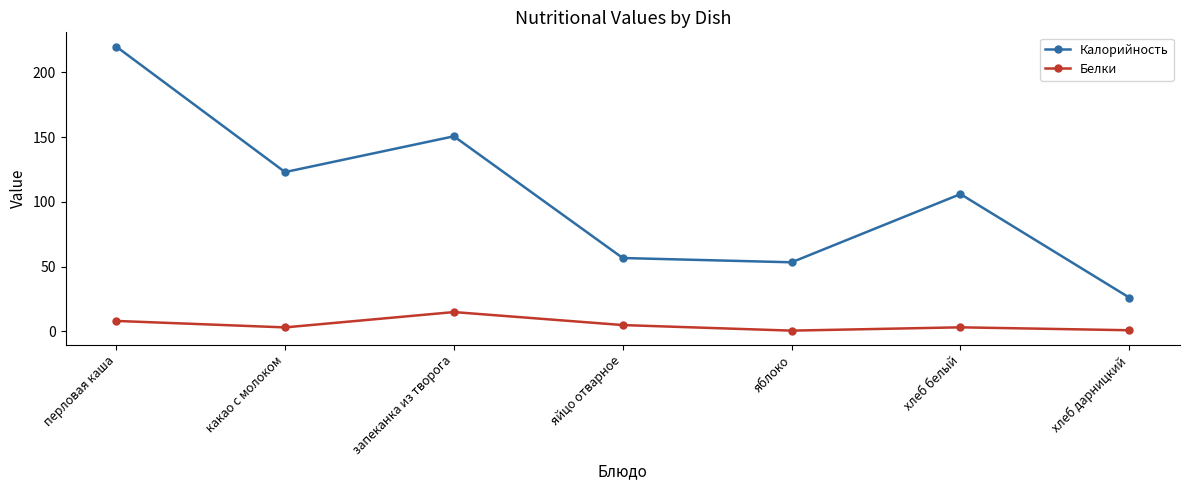

How many categories are shown in the chart?

7